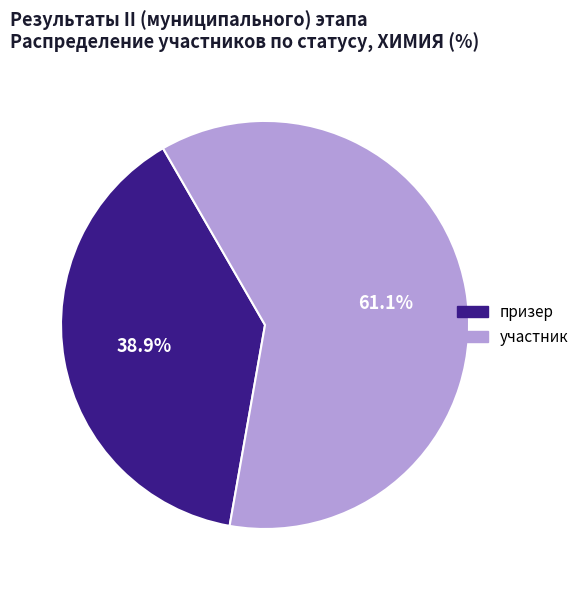

Does any single category account for the majority?

Yes